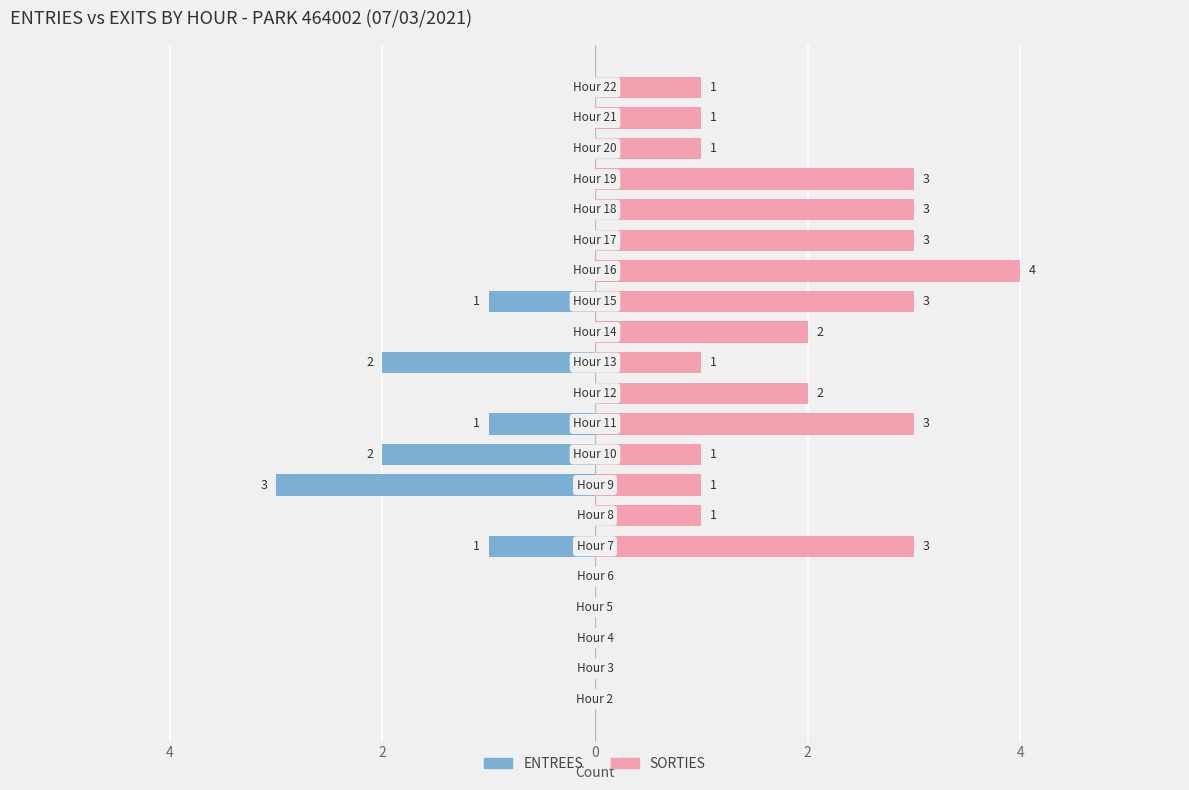

At which label does ENTREES reach its minimum?

7